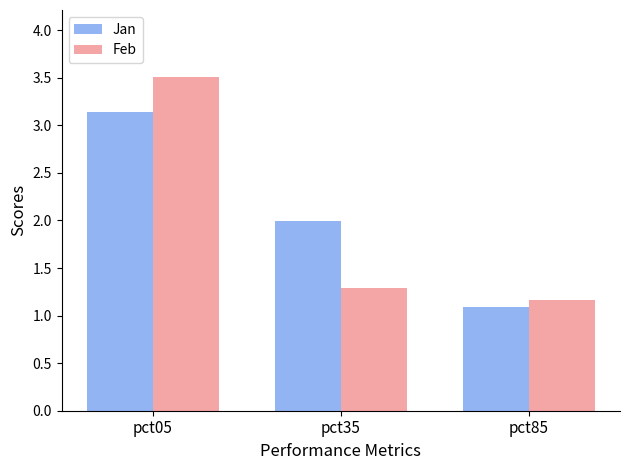

What is the difference between the maximum and second lowest values in the Jan series?

1.1